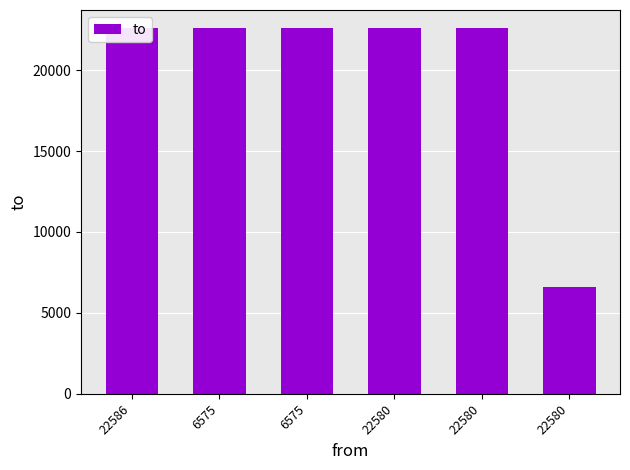

Reading left to right, list all the values displayed in this chart.

22586=22582	6575=22582	6575=22586	22580=22582	22580=22586	22580=6575